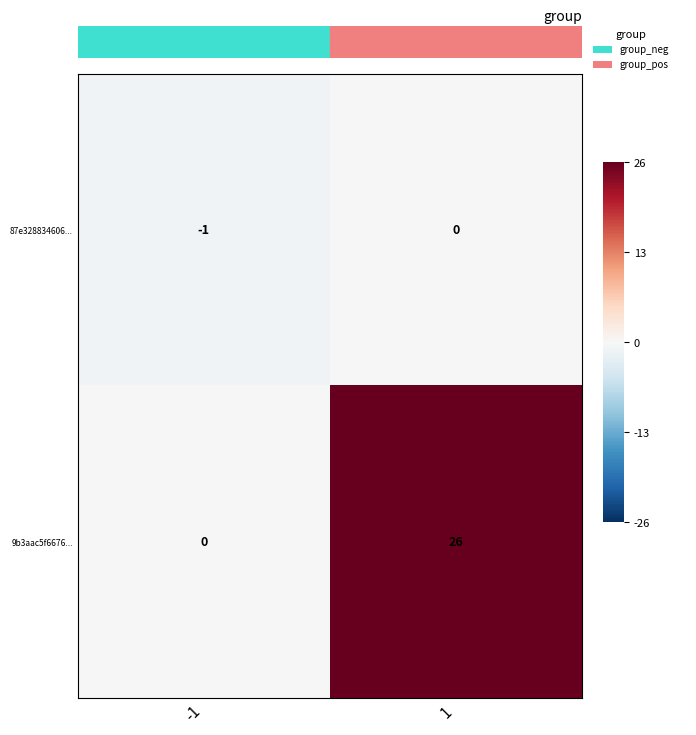

At how many categories does at least one series exceed 1?

1